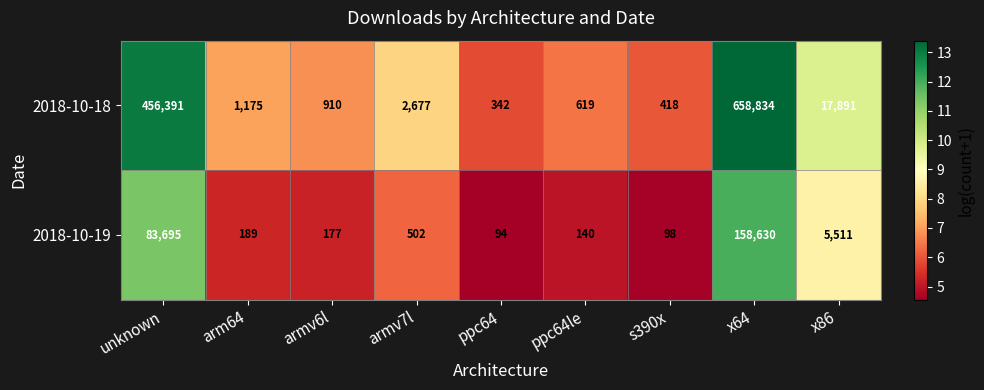

The value of 2018-10-19 at armv7l is 502. True or false?

True